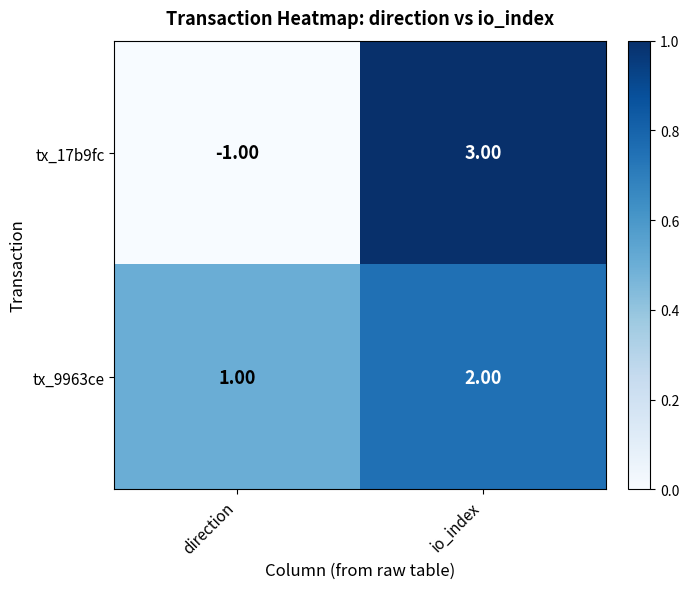

List the series in order of their overall mean, lowest first.

tx_17b9fc, tx_9963ce